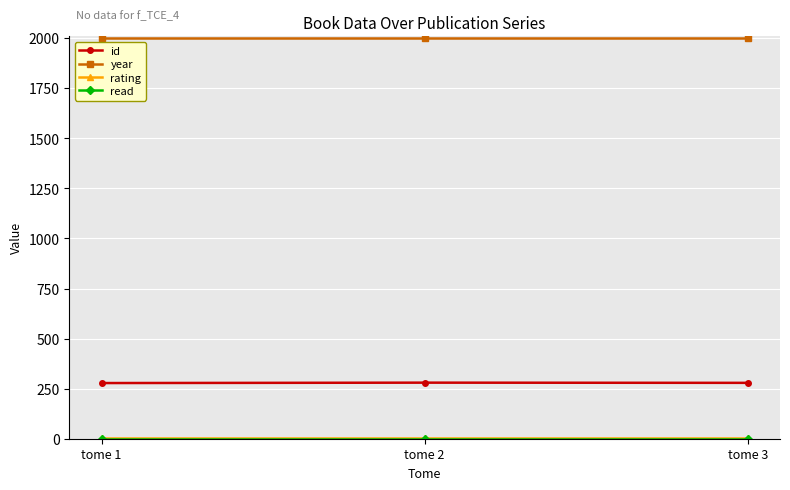

What is the average value of the id series?

279